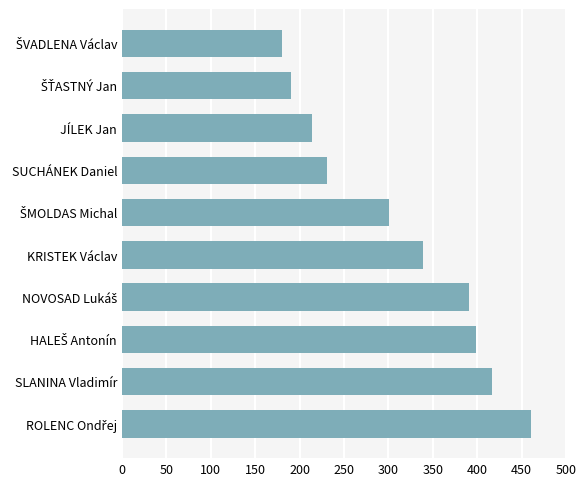

Approximately how many times larger is the value at JÍLEK Jan compared to KRISTEK Václav?

0.6